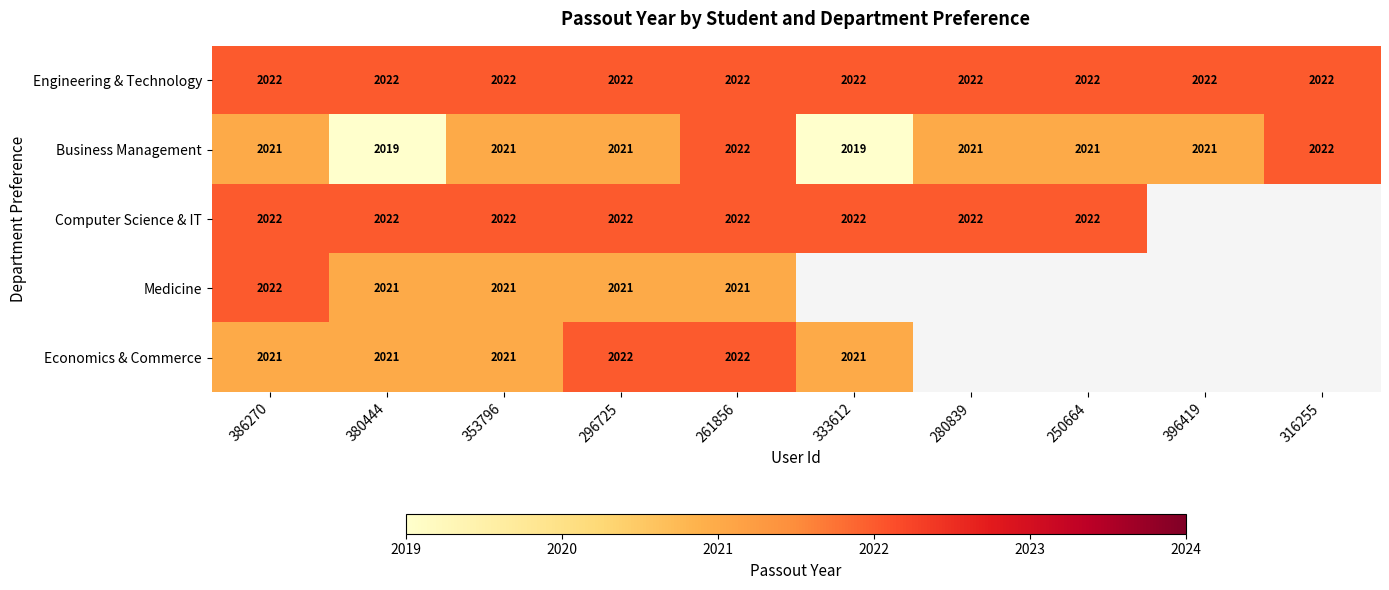

What is the minimum value for Business Management?

2019